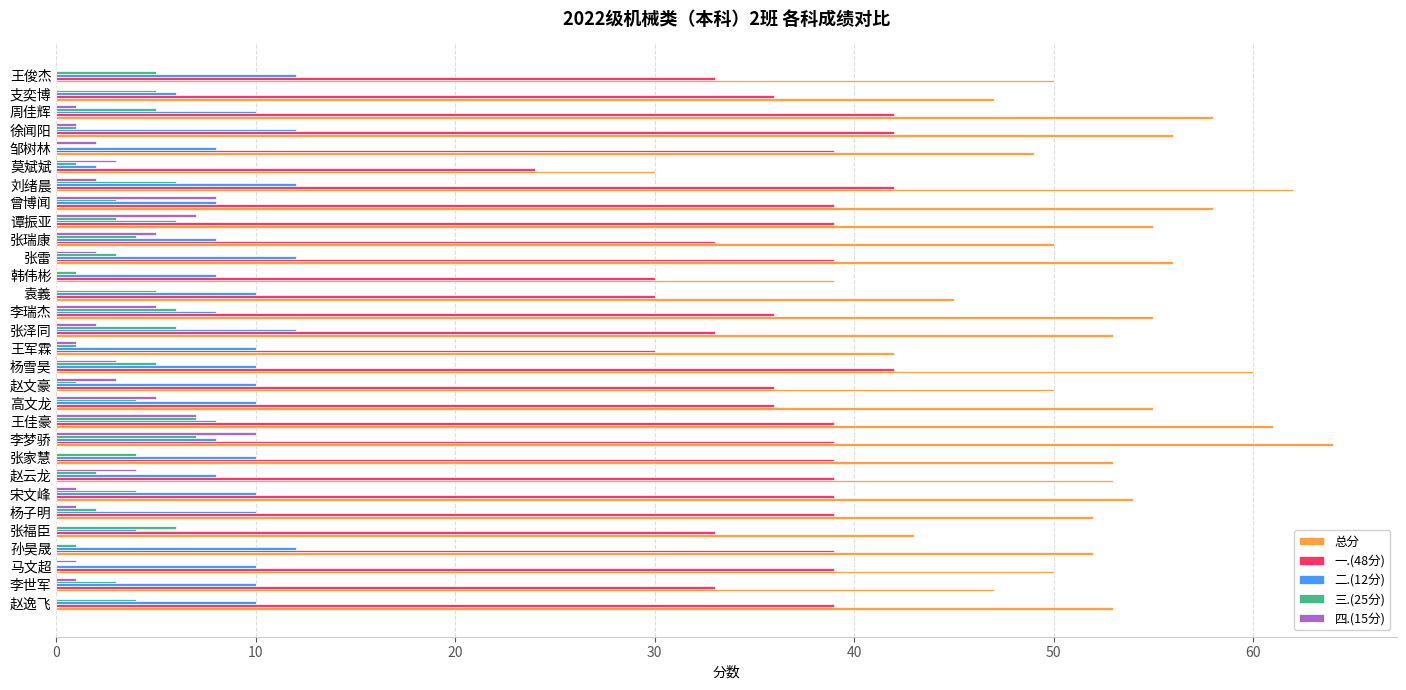

Which series has the largest total across all categories?

总分